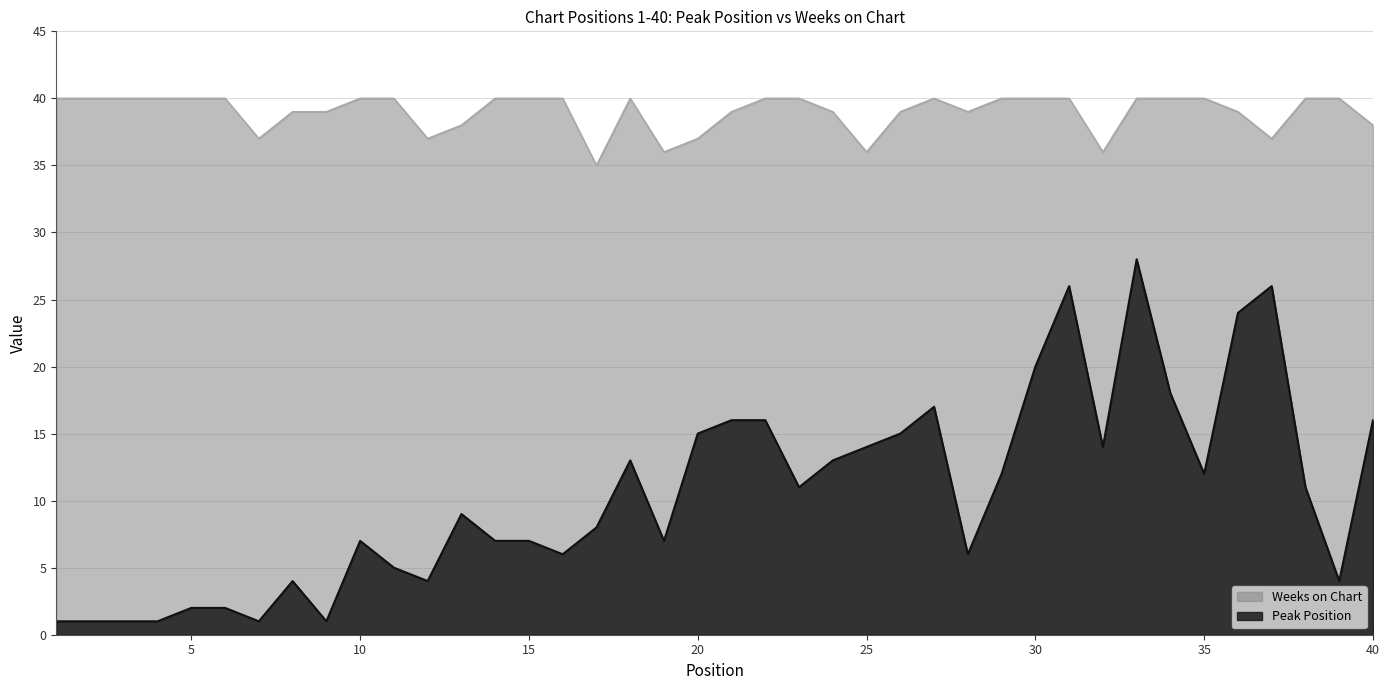

True or false: Peak Position and Weeks on Chart cross at least once.

False